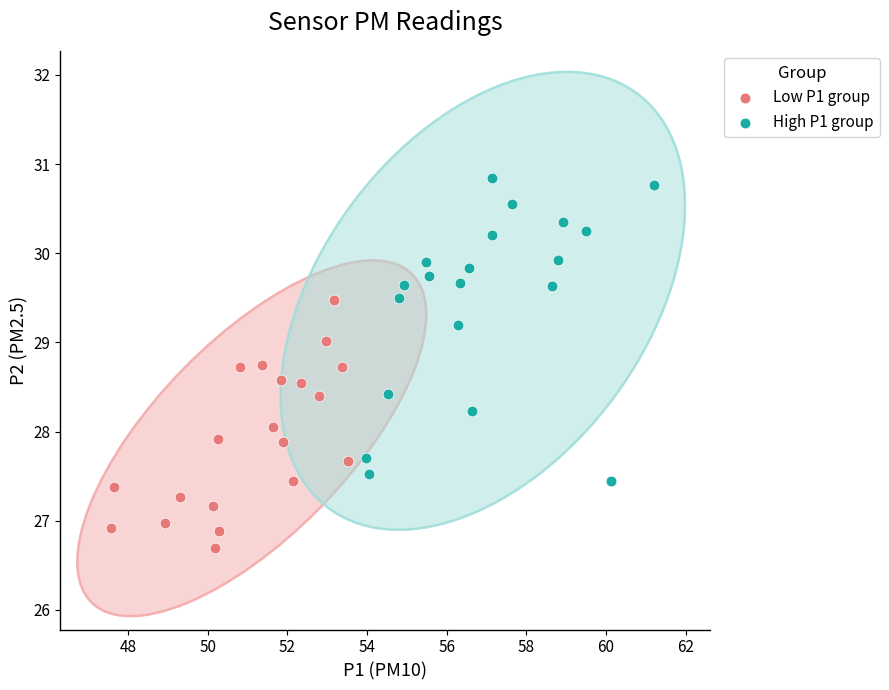

Which series has the largest Y range (max minus min)?

High P1 group